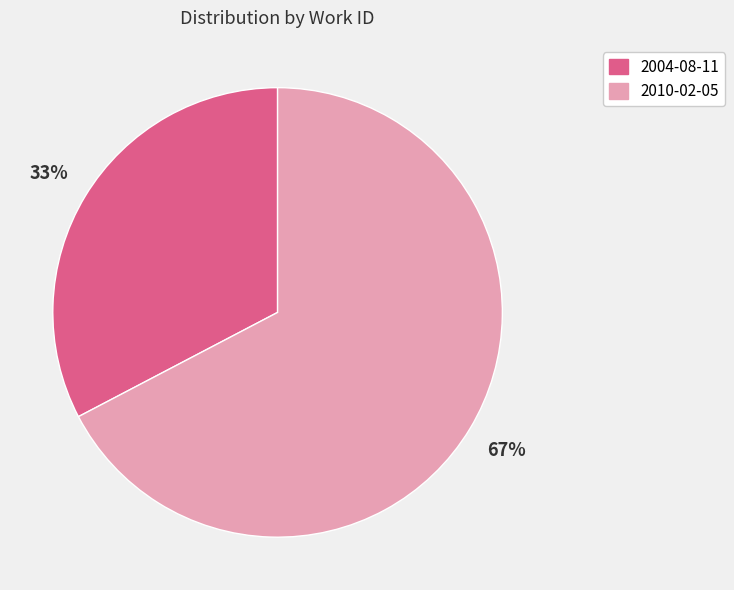

Does 2010-02-05 account for over 50% of the chart?

Yes